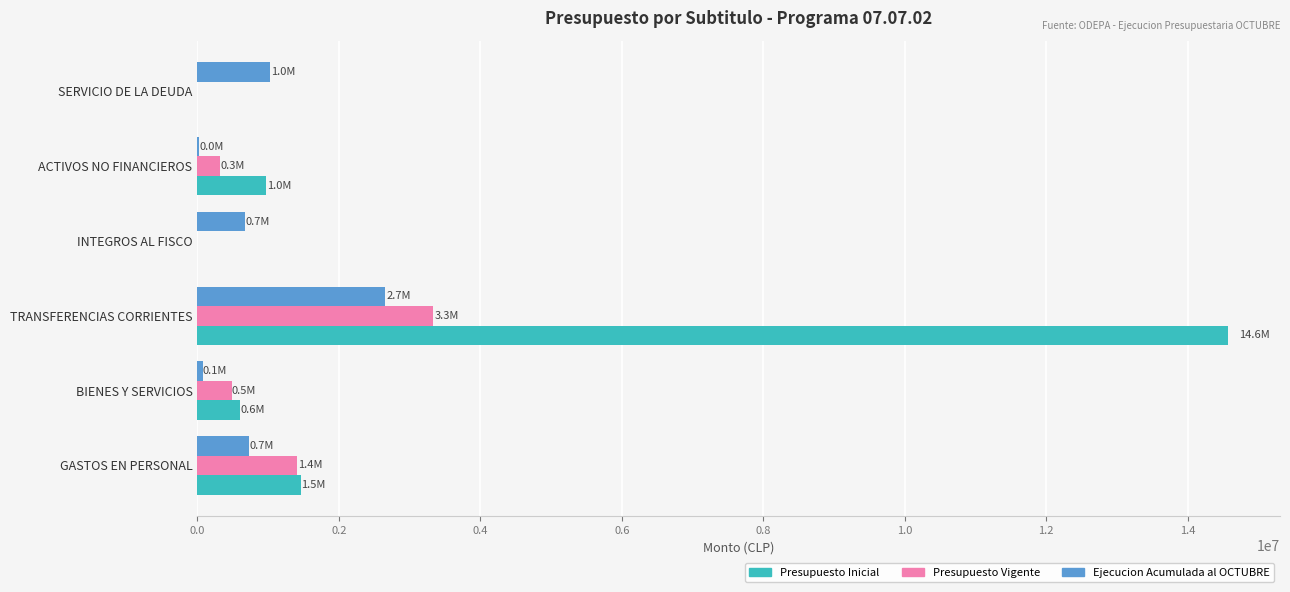

What is the sum of the Ejecucion Acumulada al OCTUBRE values at SERVICIO DE LA DEUDA and INTEGROS AL FISCO?

1696772